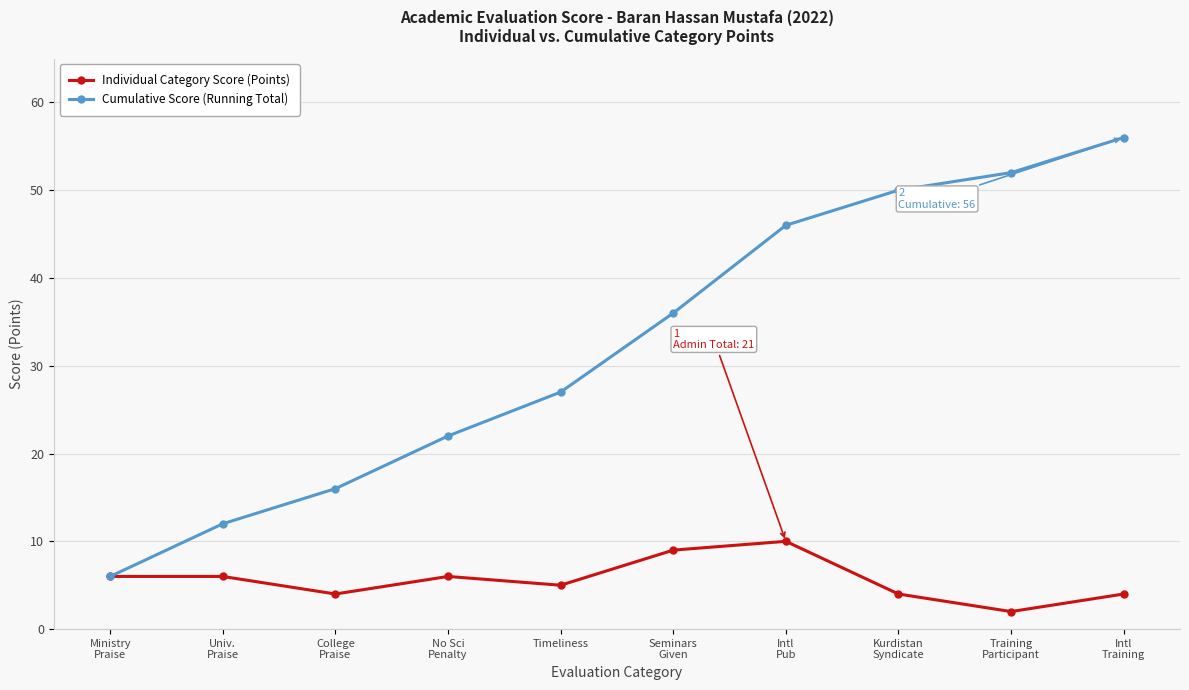

What is the total value across all series at Training
Participant?

54